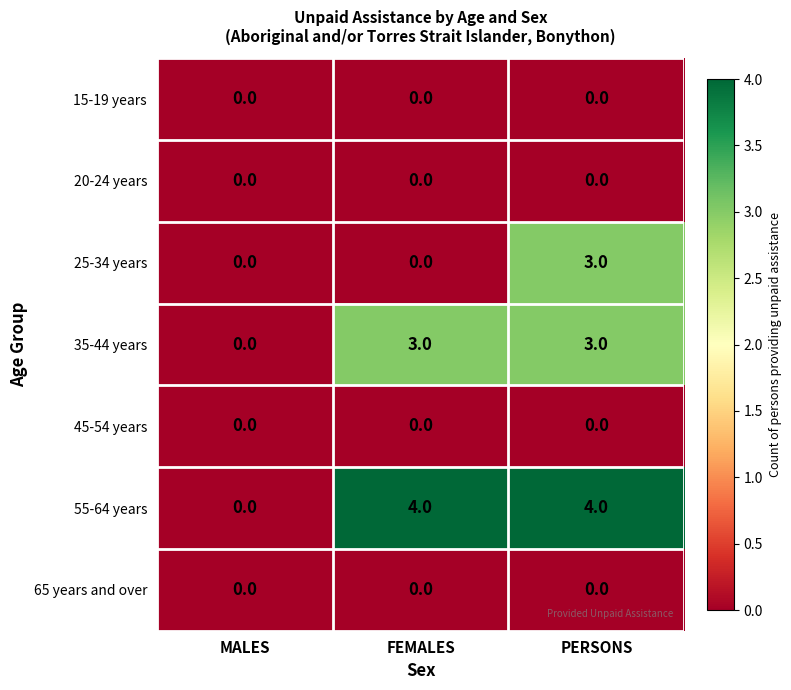

Reading right to left, extract all data points from this chart.

15-19 years: 0	0	0
20-24 years: 0	0	0
25-34 years: 3	0	0
35-44 years: 3	3	0
45-54 years: 0	0	0
55-64 years: 4	4	0
65 years and over: 0	0	0